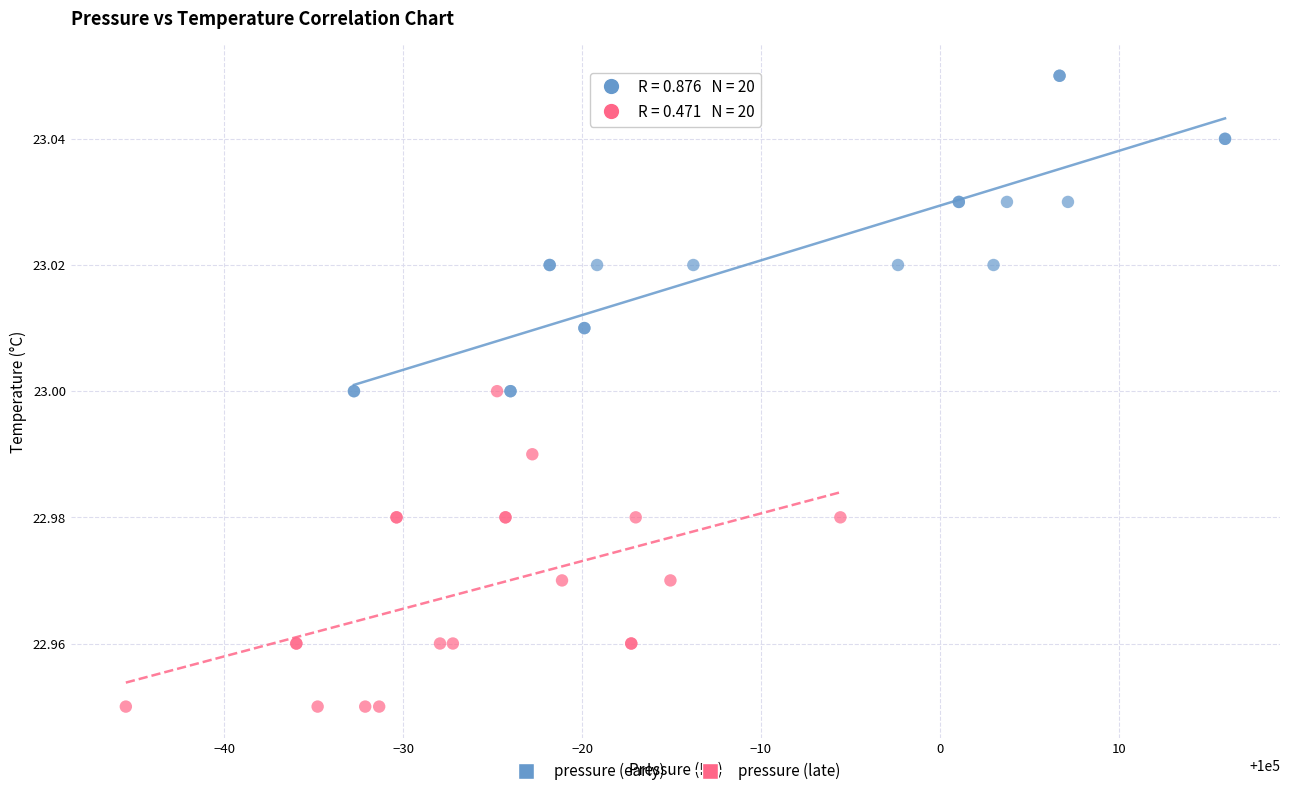

Which series reaches the maximum Y coordinate?

pressure (early)